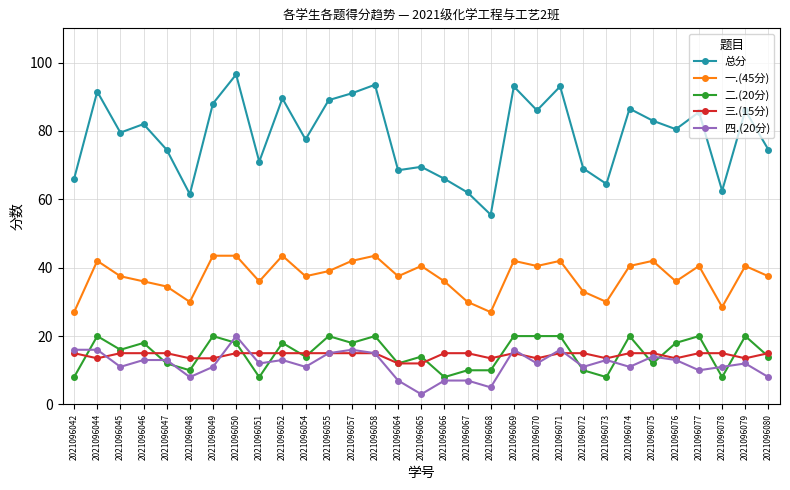

At which label does 一.(45分) first exceed 37?

2021096044